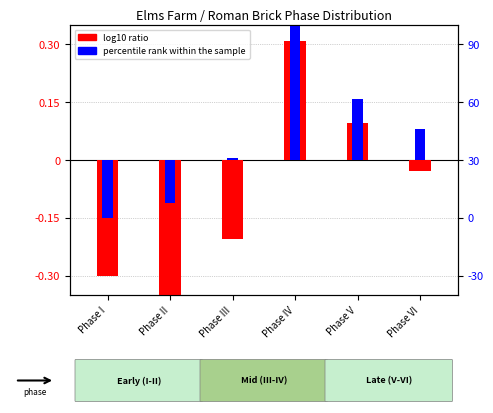

What is the difference between the highest and lowest values at Phase I?

0.1